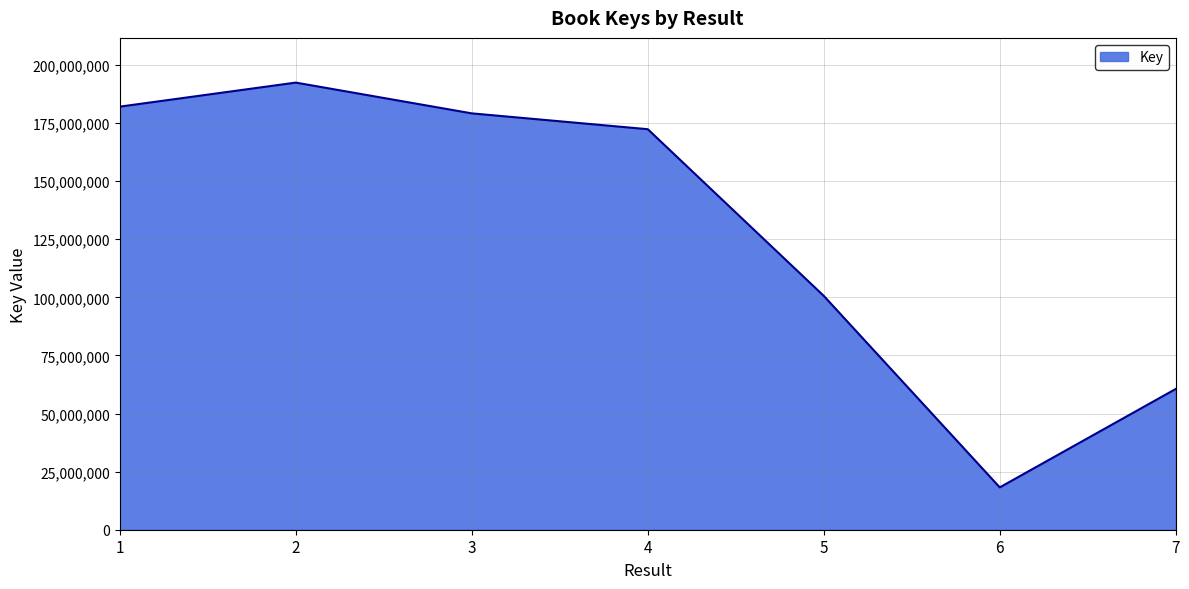

True or false: there are more than 1 points higher than both neighbors.

False